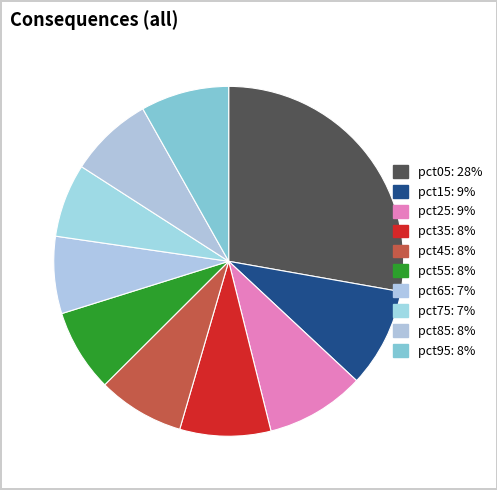

The pct25 slice represents 16% of the pie. True or false?

False